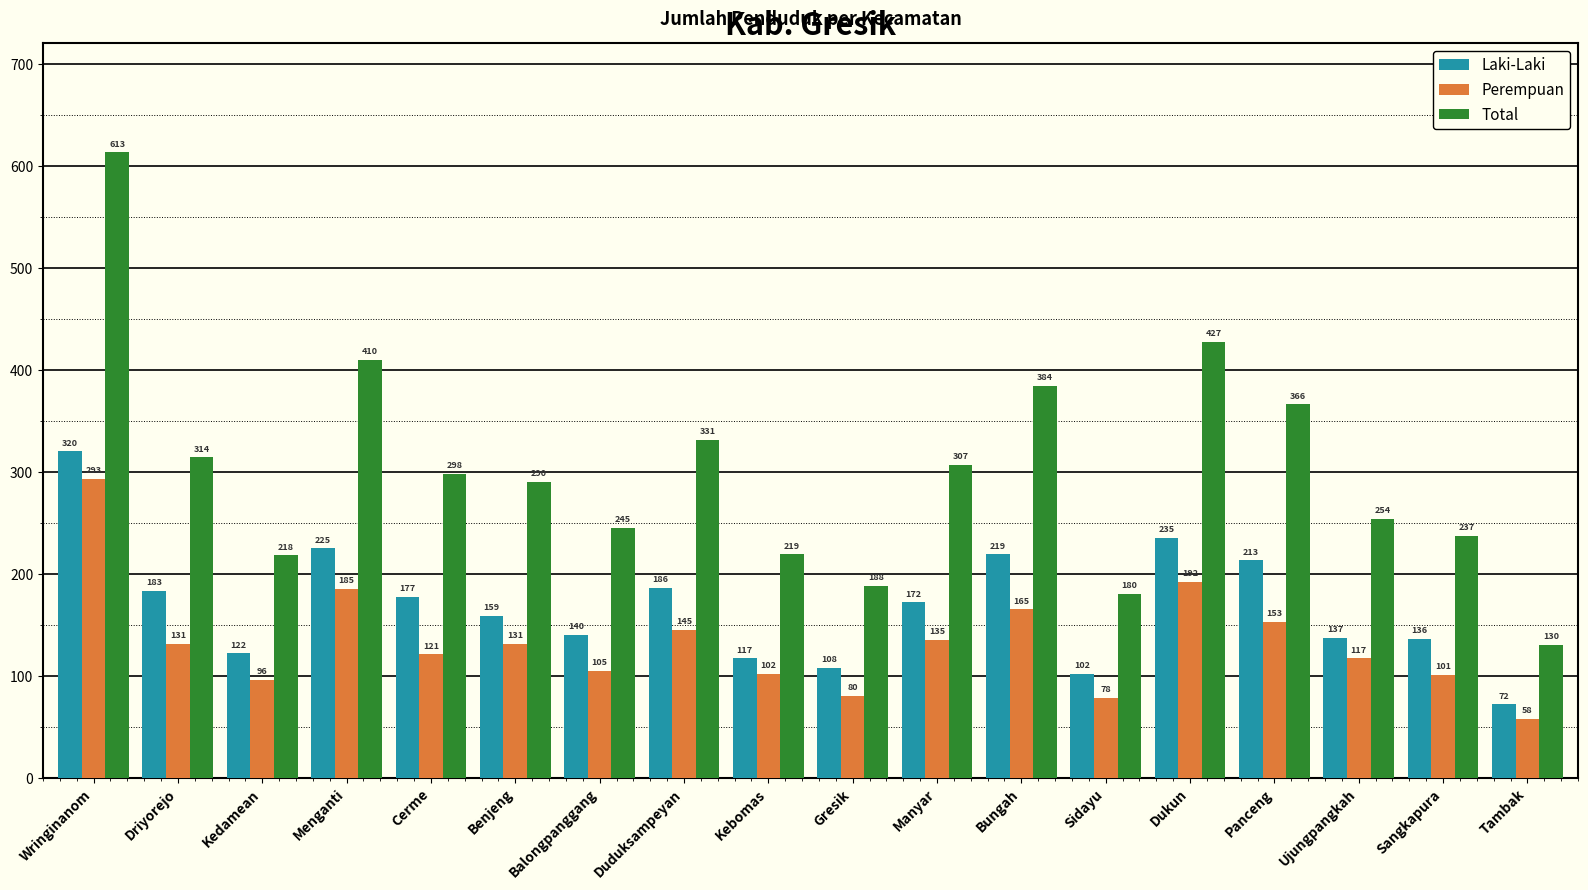

Reading left to right, extract all data points from this chart.

Laki-Laki: 320	183	122	225	177	159	140	186	117	108	172	219	102	235	213	137	136	72
Perempuan: 293	131	96	185	121	131	105	145	102	80	135	165	78	192	153	117	101	58
Total: 613	314	218	410	298	290	245	331	219	188	307	384	180	427	366	254	237	130